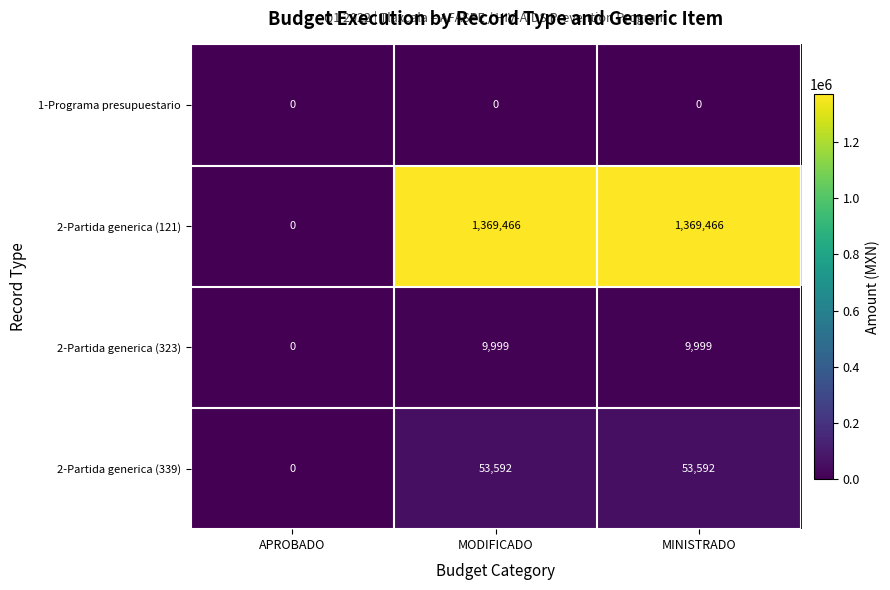

At MODIFICADO, list the series in order from smallest to largest.

1-Programa presupuestario, 2-Partida generica (323), 2-Partida generica (339), 2-Partida generica (121)